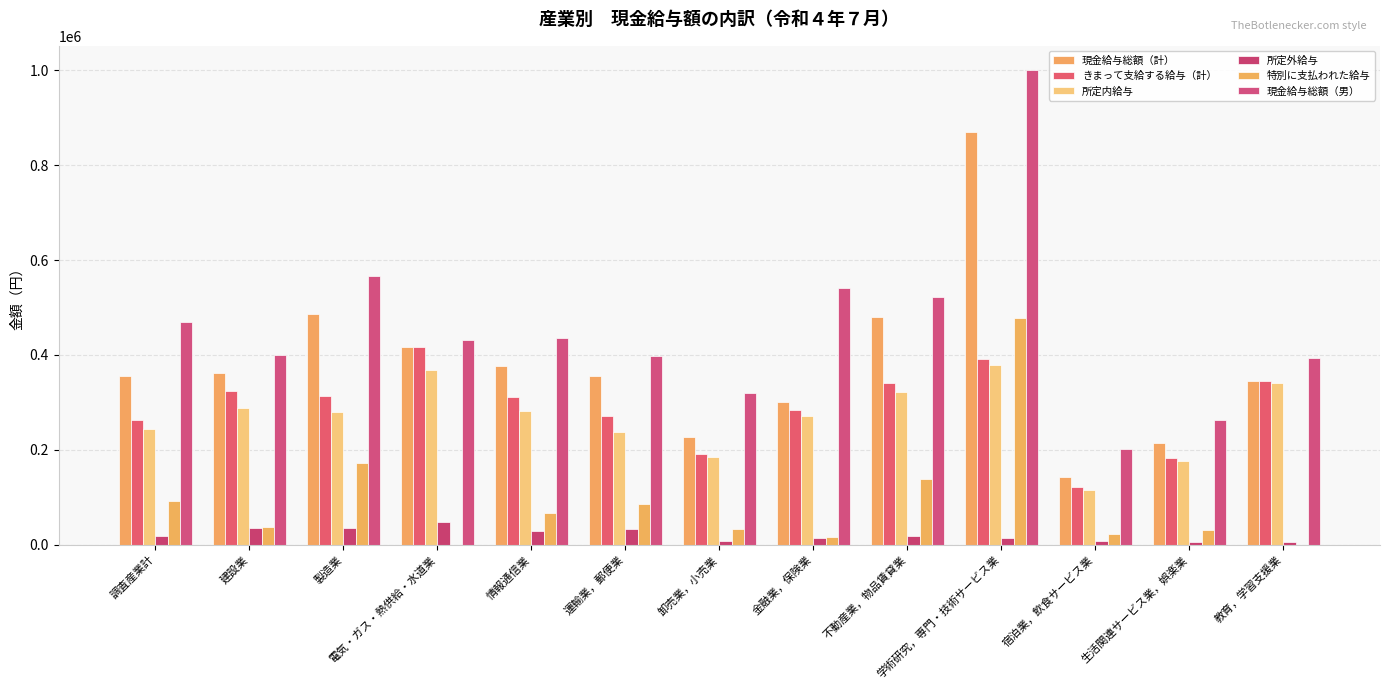

What is the difference between the highest and lowest values at 情報通信業?

406560